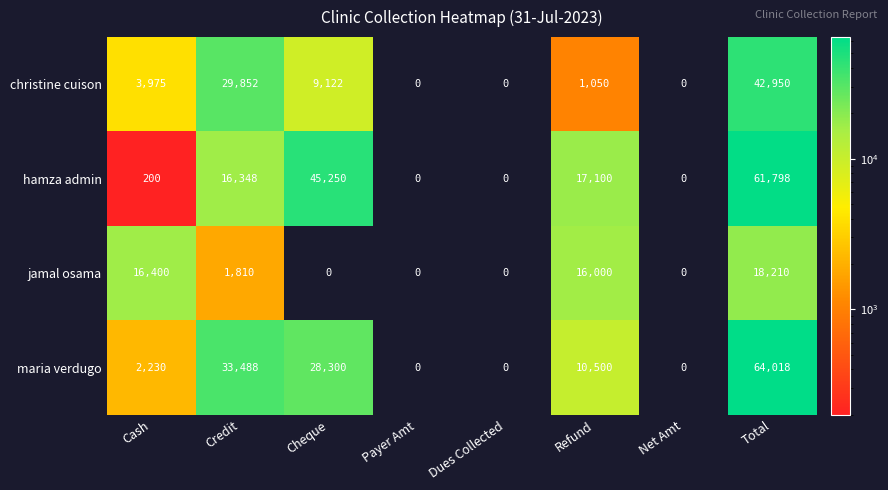

How many distinct data groups are displayed?

4